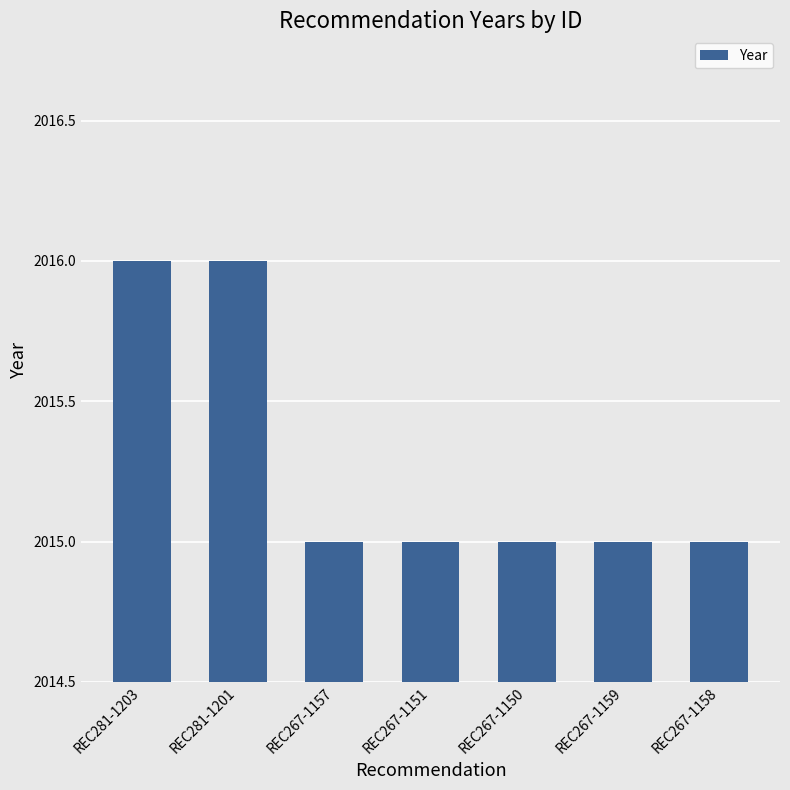

What is the sum of the values at REC267-1158 and REC267-1159?

4030